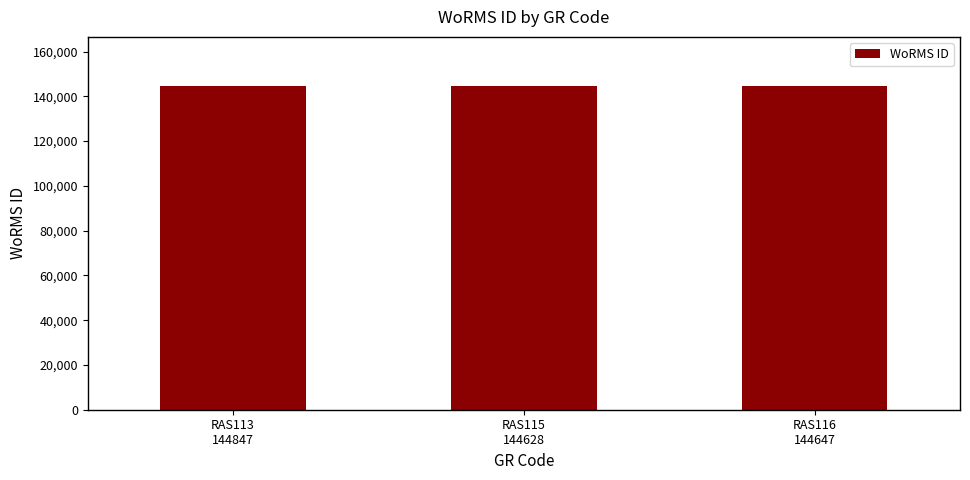

What is the maximum value shown in the chart?

144847